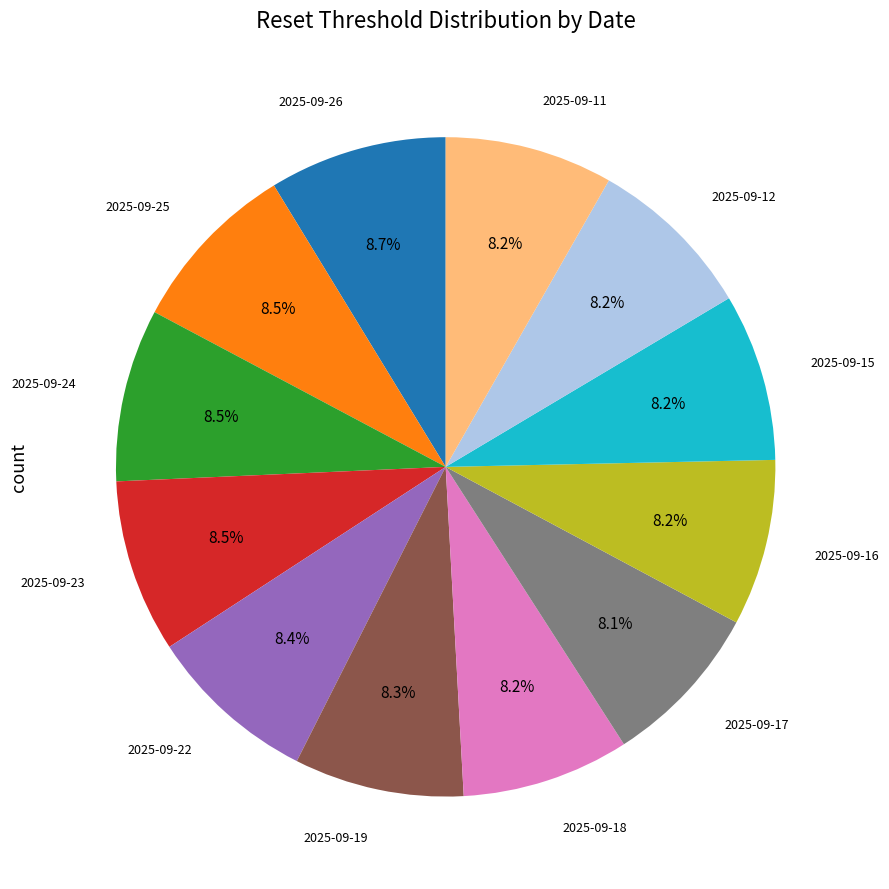

To the nearest percent, what percentage of the pie is 2025-09-12?

8%